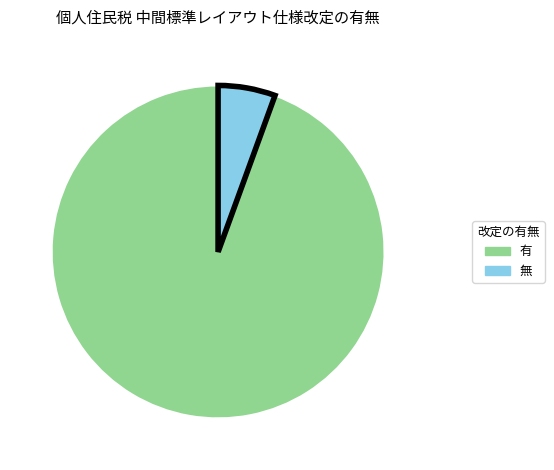

Approximately how many times larger is the value at 有 compared to 無?

17.0